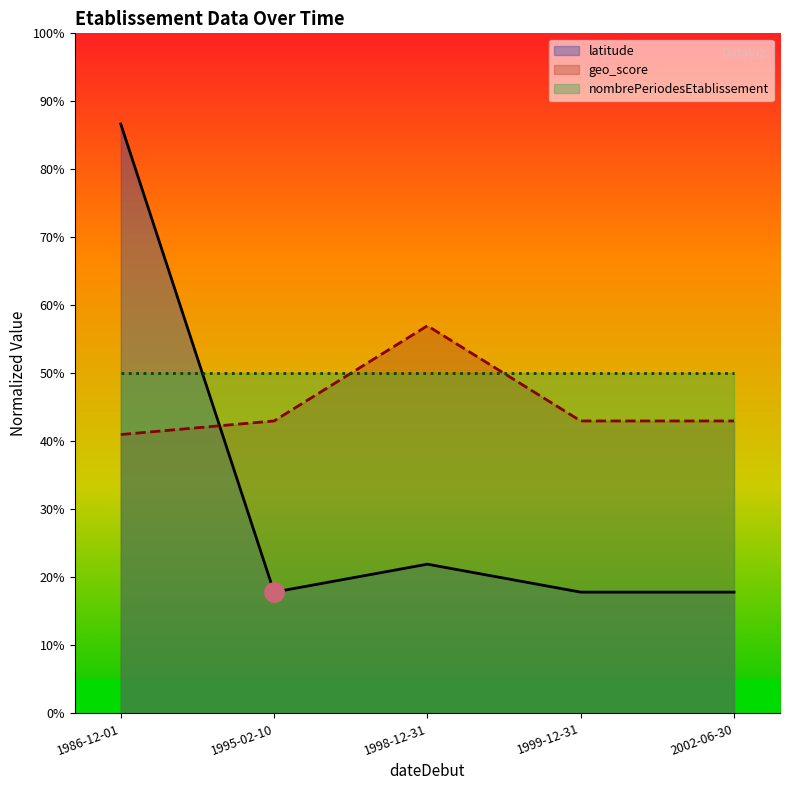

Where is nombrePeriodesEtablissement nearest to the value 0?

1986-12-01